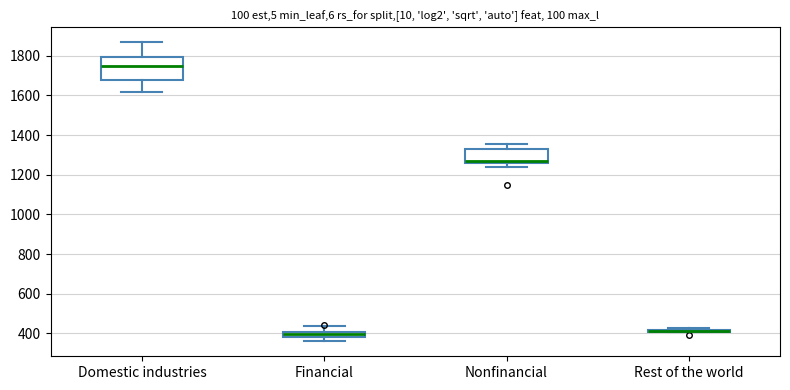

Which box is the tallest, from its lower edge to its upper edge?

Domestic industries